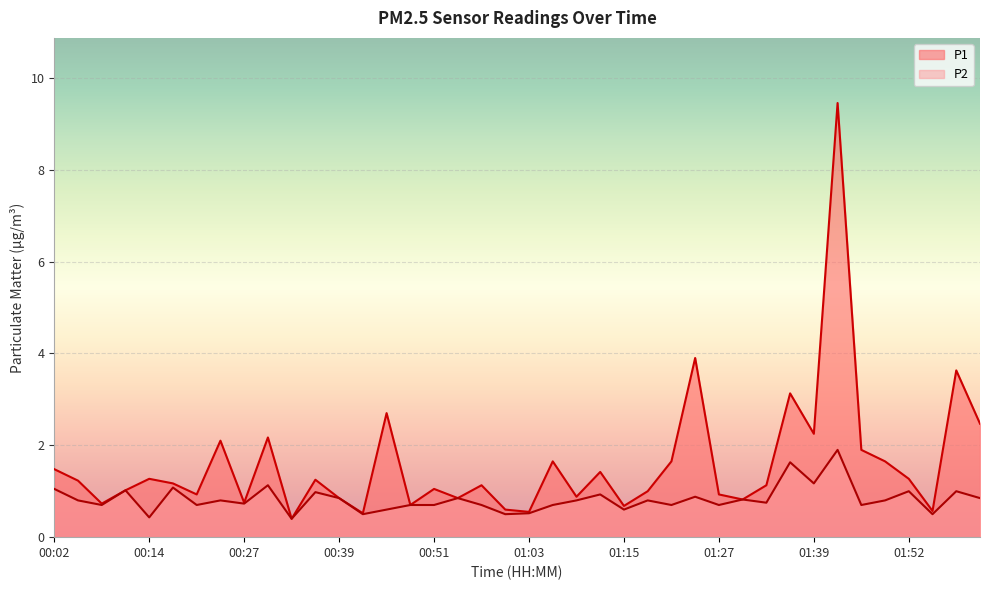

At which label does P1 first exceed 1?

00:02